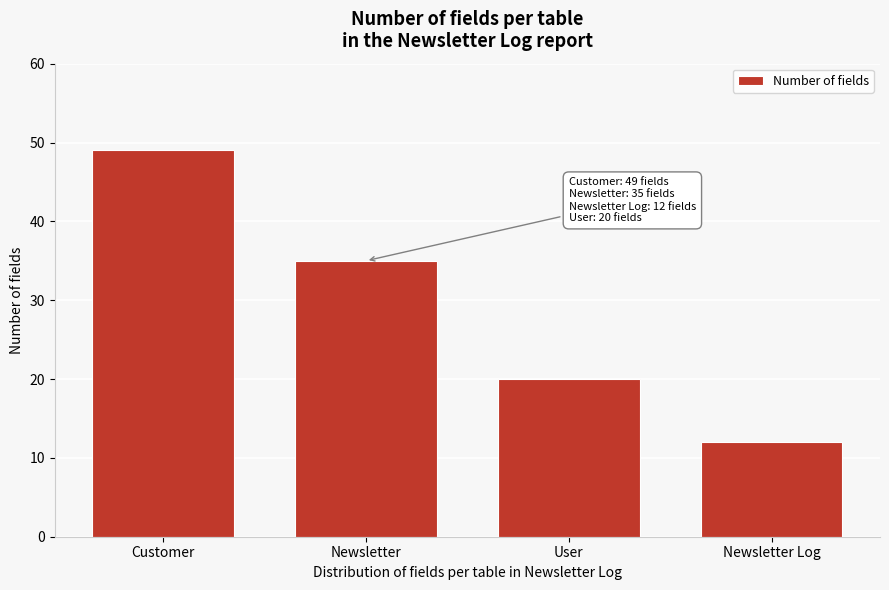

Reading right to left, transcribe all the data shown in this chart.

12	20	35	49